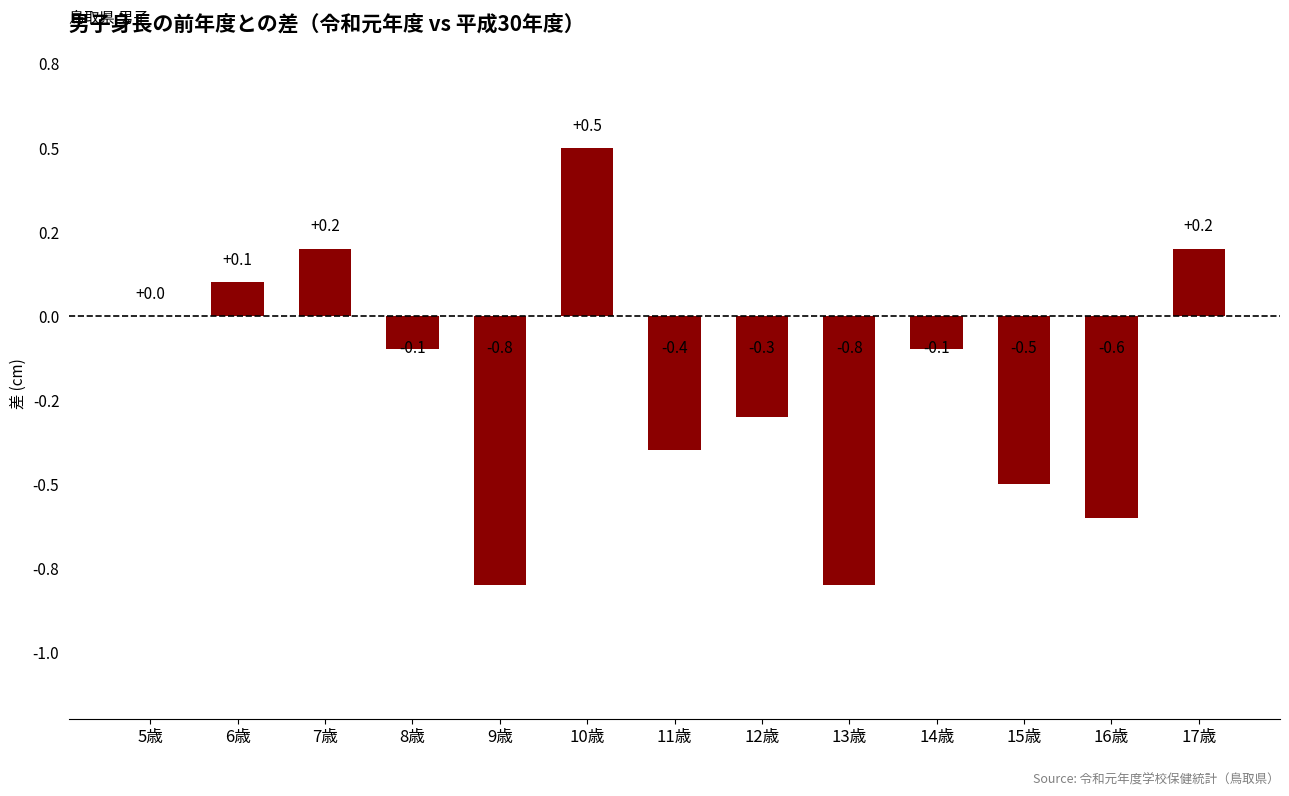

Is it true that the value at 9歳 is -1.3?

False